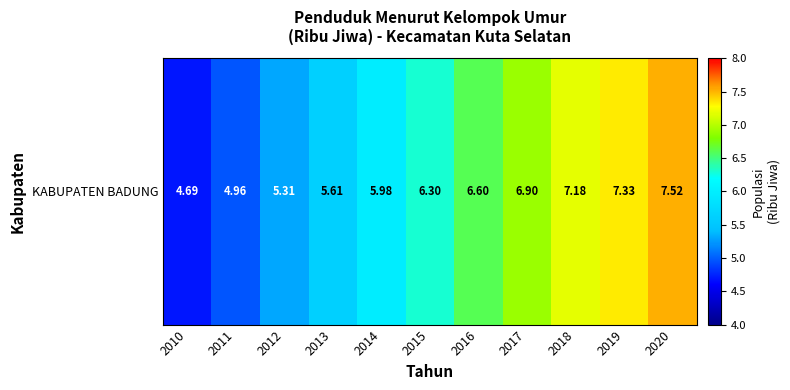

The chart shows a value of 1.4 at 2017. True or false?

False